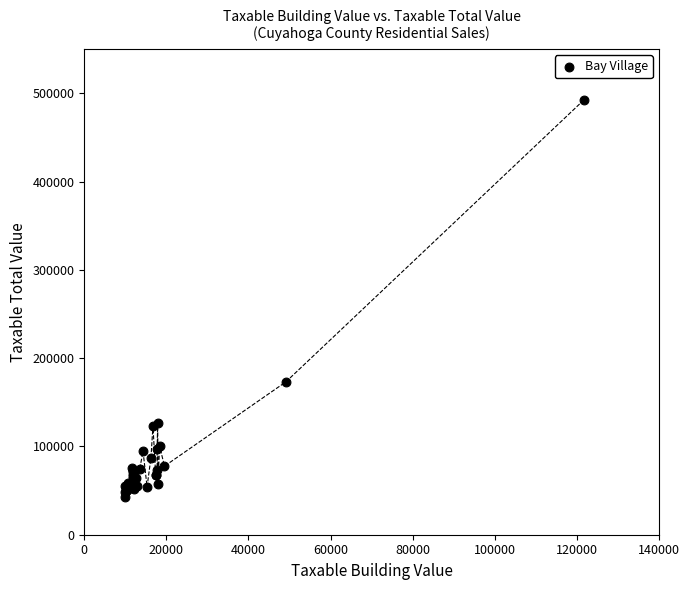

What Y value in the scatter plot is closest to 267365?

173250